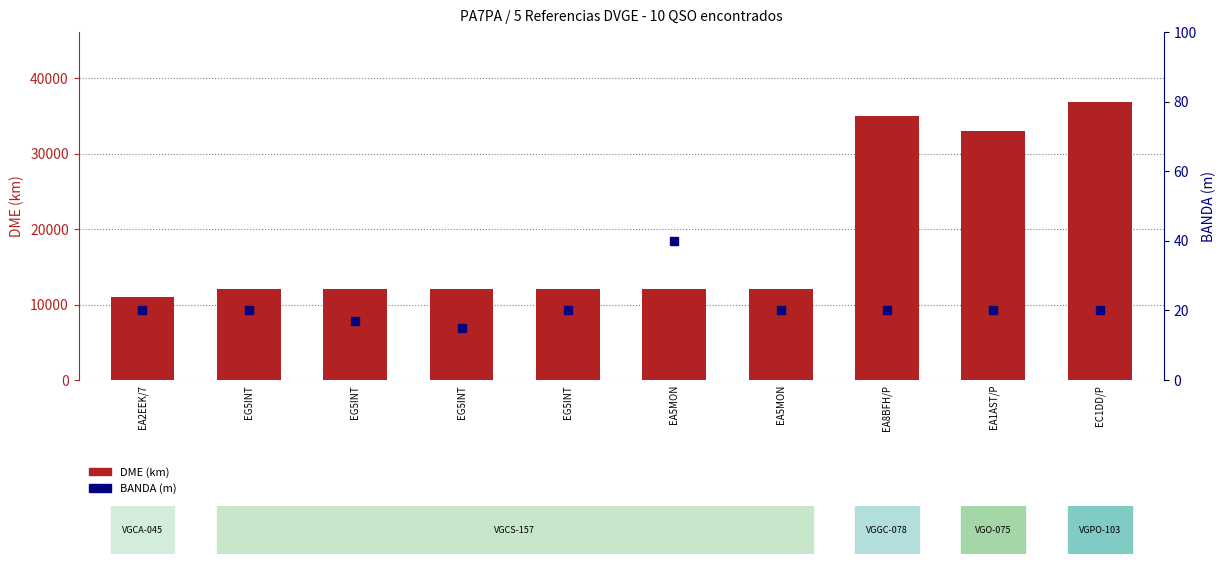

Are the bars grouped side by side (vs. stacked)?

Yes